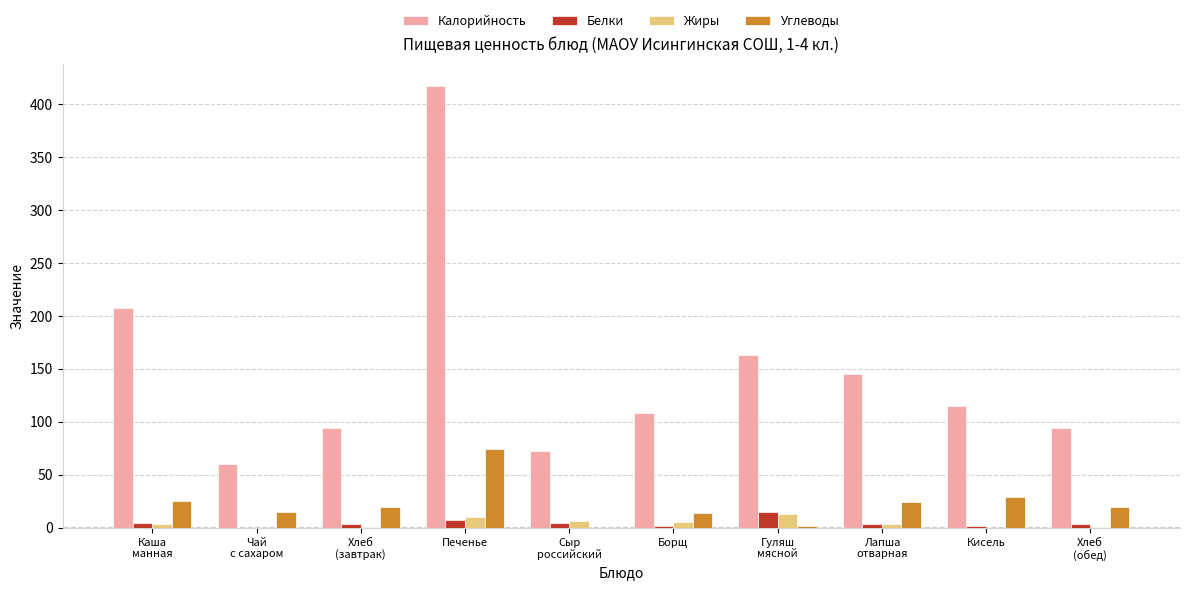

How many distinct data groups are displayed?

4